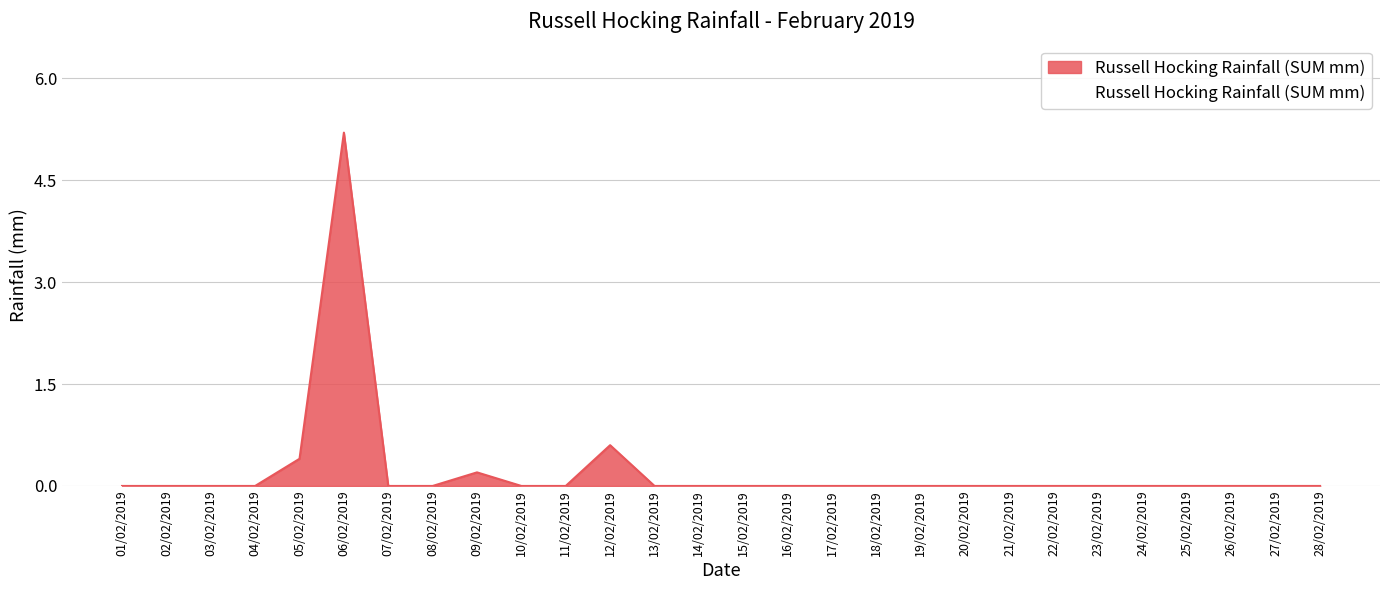

At which label is the value closest to 2?

12/02/2019